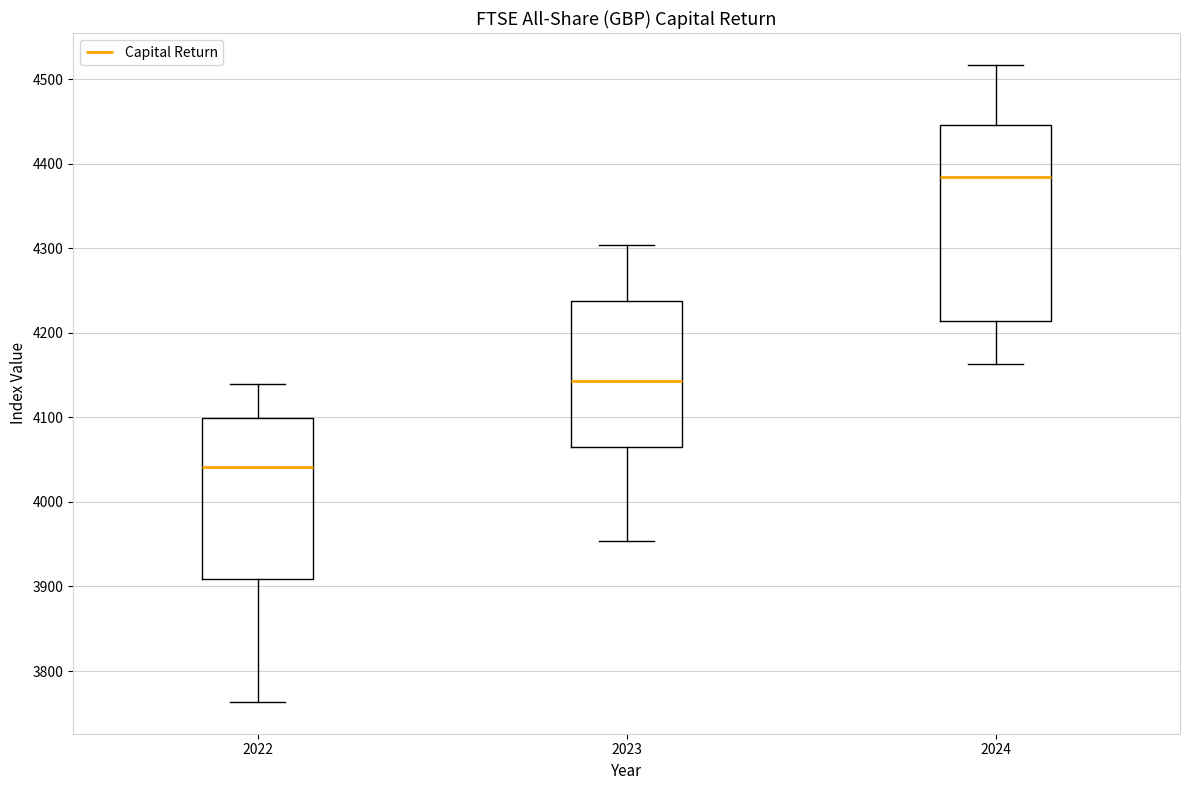

Comparing the boxes themselves (not the whiskers), which one is the tallest?

2024